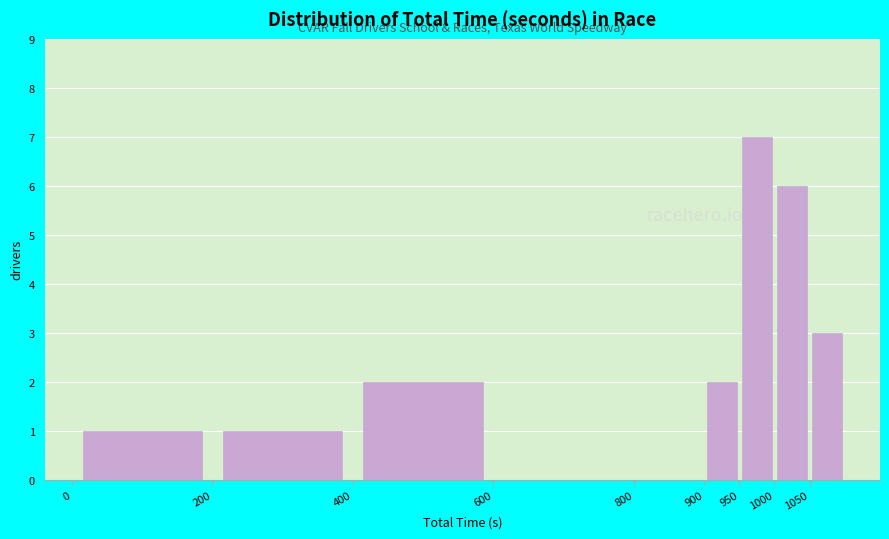

How tall is the bar that spans 200 to 400 on the x-axis? The values are not printed on the chart, so give them approximately, as read against the axis.

1